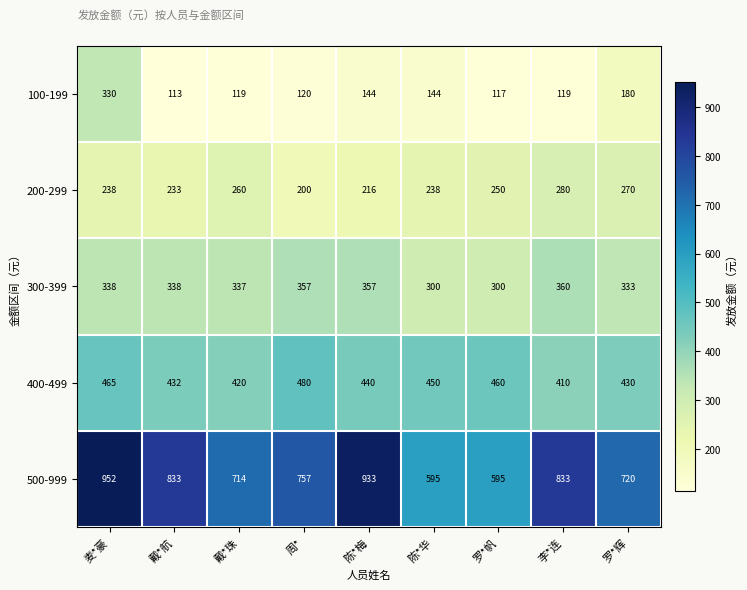

How many data points does each series have?

9